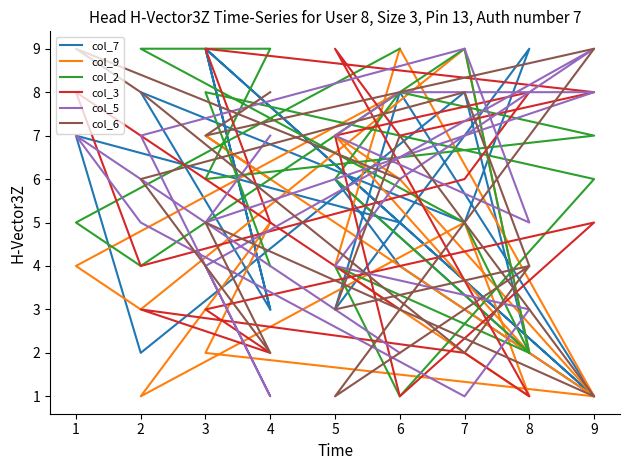

At which category does col_6 reach its first local peak?

9